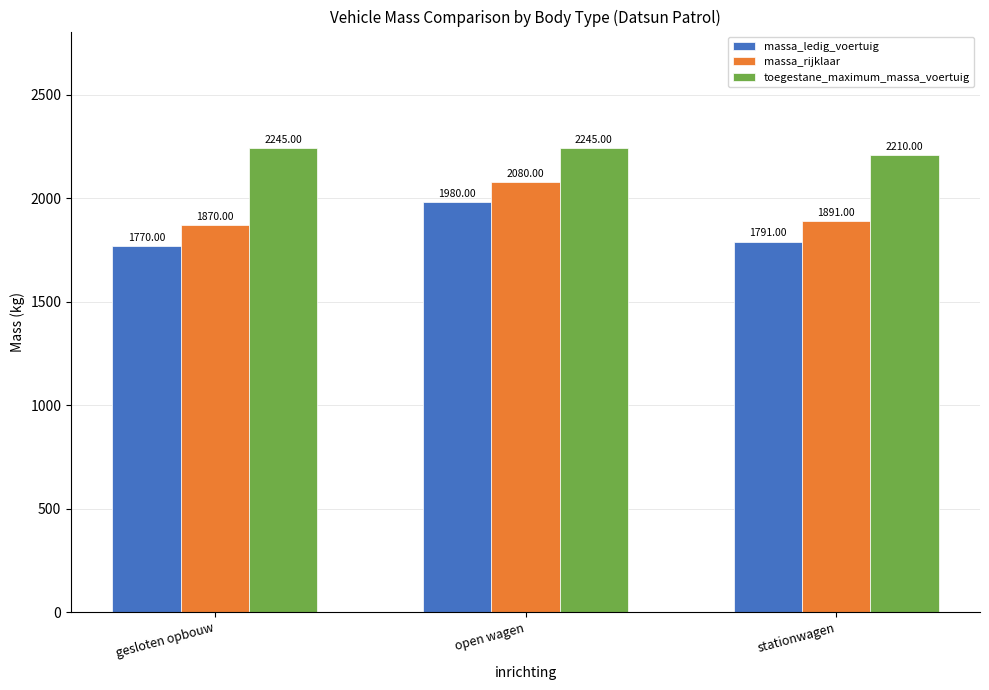

What is the label of the 2nd bar from the right?

open wagen